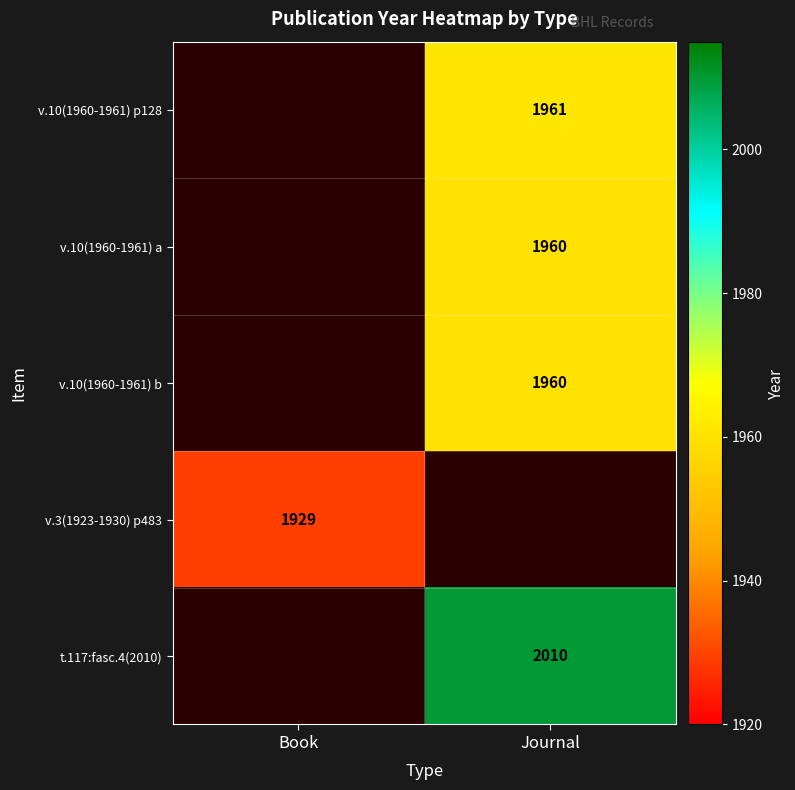

Is the value of t.117:fasc.4(2010) at Book greater than the value of v.10(1960-1961) a at Journal?

No